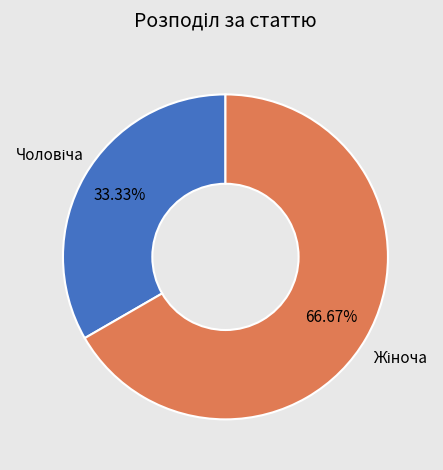

Is the sum of Чоловіча and Жіноча greater than half?

Yes